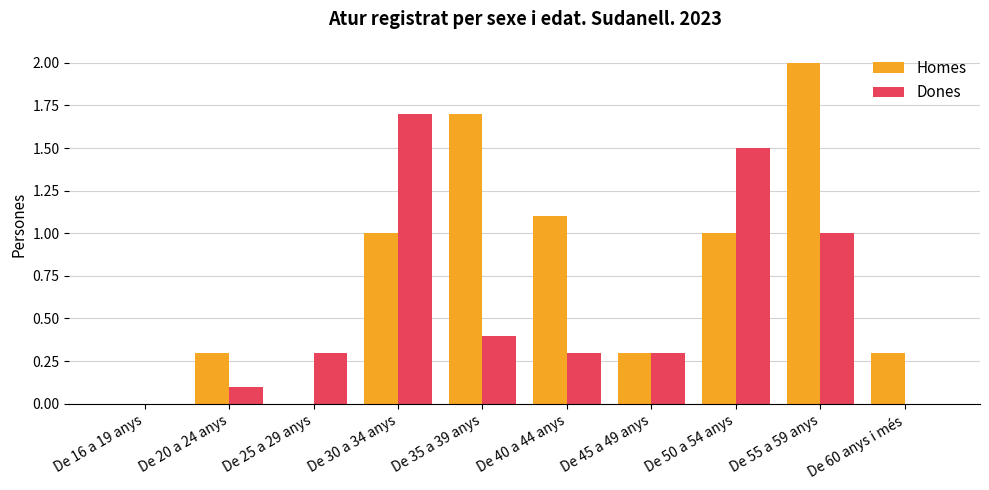

Reading right to left, extract all data points from this chart.

Homes: De 60 anys i més=0.3	De 55 a 59 anys=2.0	De 50 a 54 anys=1.0	De 45 a 49 anys=0.3	De 40 a 44 anys=1.1	De 35 a 39 anys=1.7	De 30 a 34 anys=1.0	De 25 a 29 anys=0.0	De 20 a 24 anys=0.3	De 16 a 19 anys=0.0
Dones: De 60 anys i més=0.0	De 55 a 59 anys=1.0	De 50 a 54 anys=1.5	De 45 a 49 anys=0.3	De 40 a 44 anys=0.3	De 35 a 39 anys=0.4	De 30 a 34 anys=1.7	De 25 a 29 anys=0.3	De 20 a 24 anys=0.1	De 16 a 19 anys=0.0